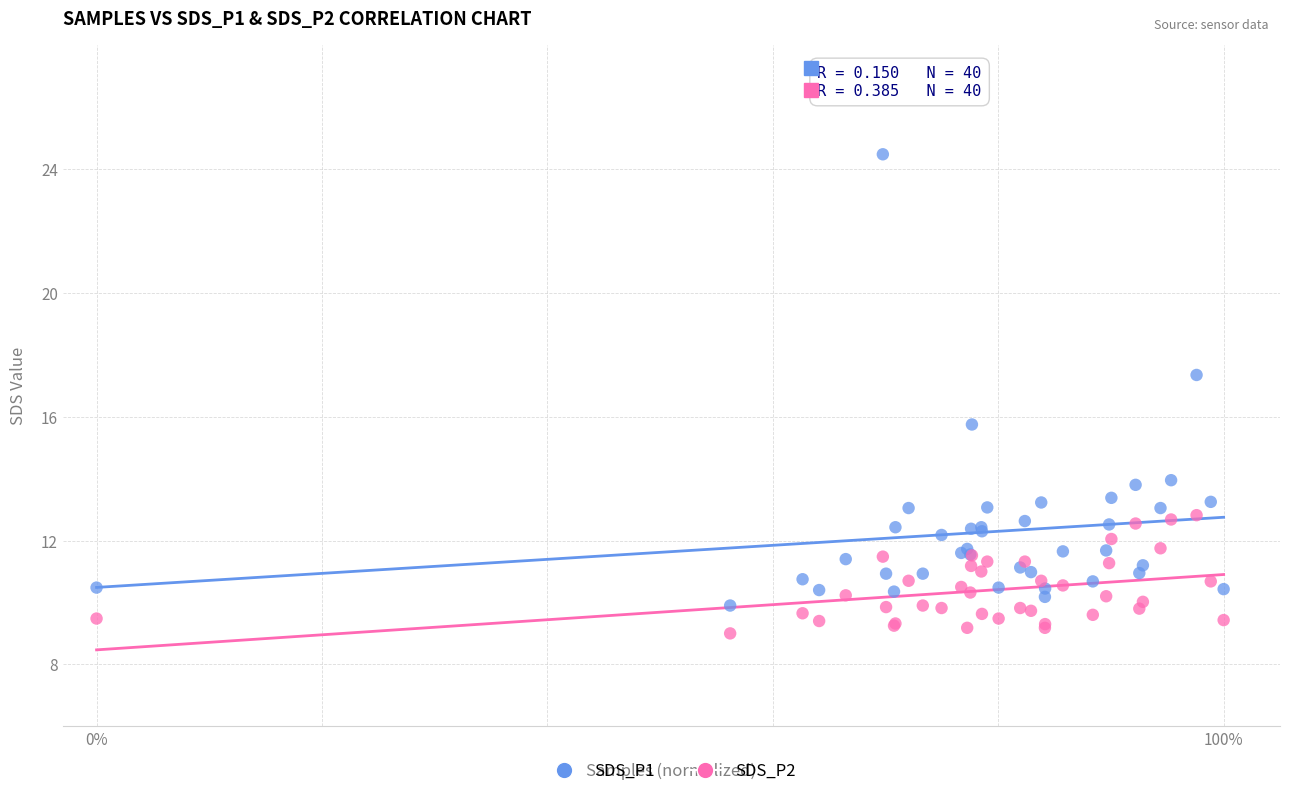

Which series has the widest spread of Y values?

SDS_P1